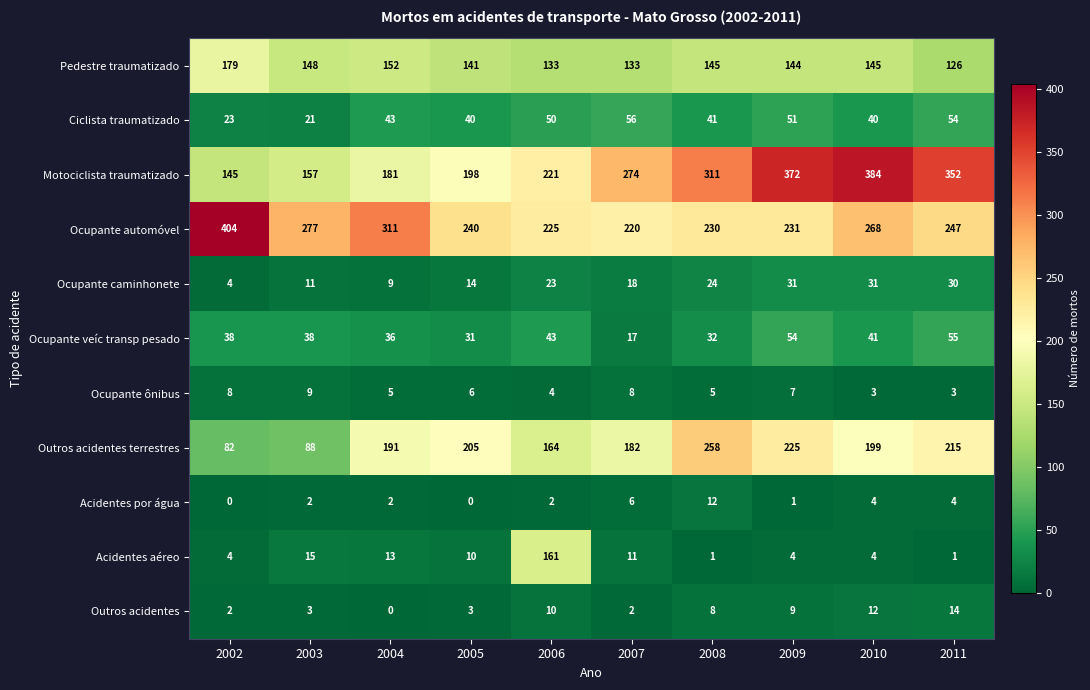

How many data points in Ocupante veíc transp pesado are less than 38?

4